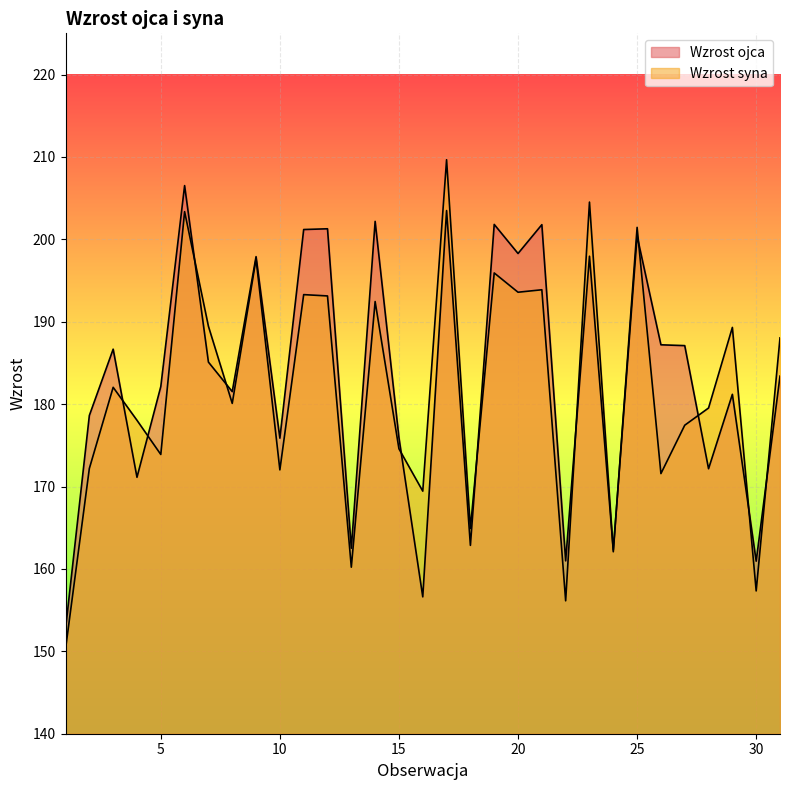

At which category is the sum across all series the highest?

17